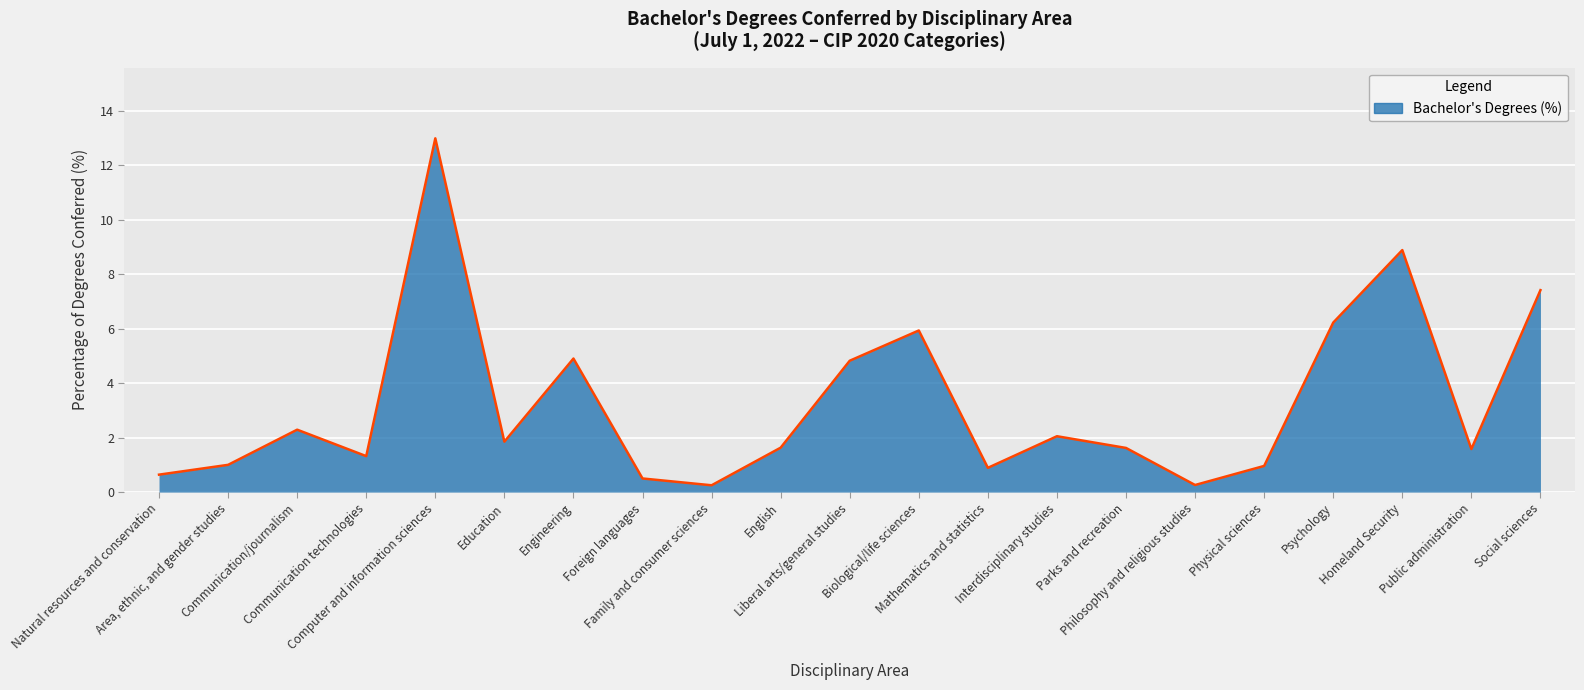

Is it true that the value at Interdisciplinary studies is 2.0?

True